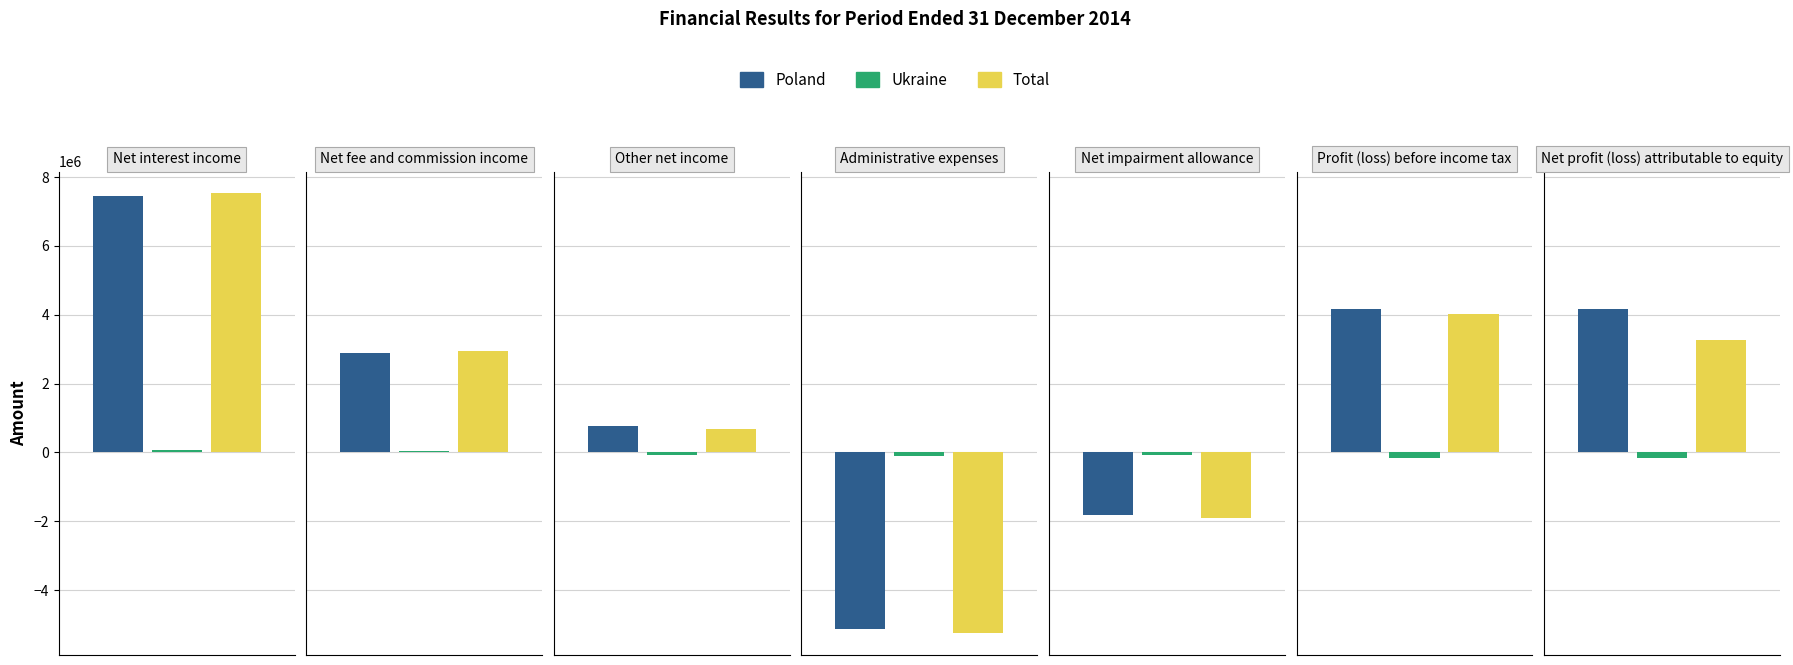

At which category does the chart reach its minimum across all series?

Administrative expenses